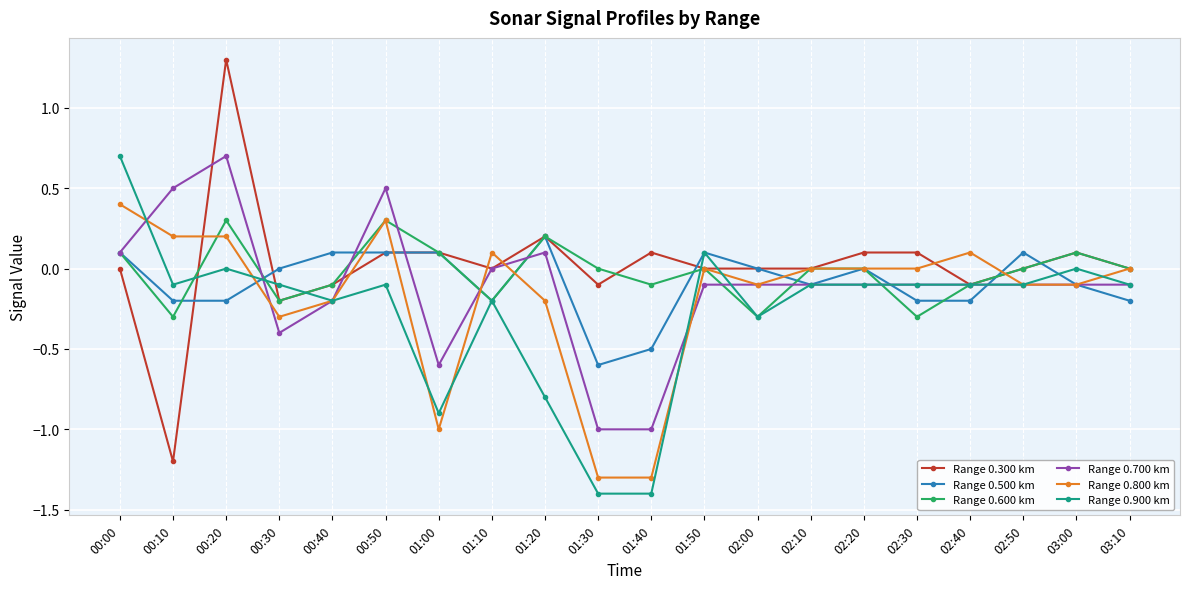

Where does the Range 0.800 km series first go above 0?

00:00